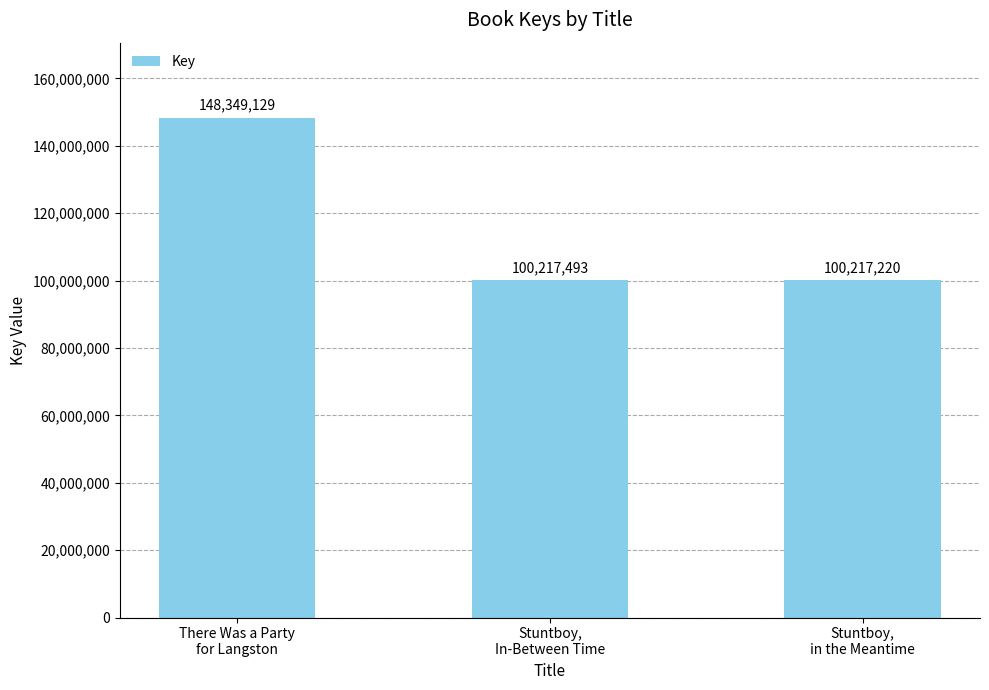

How many bars are there in total?

3